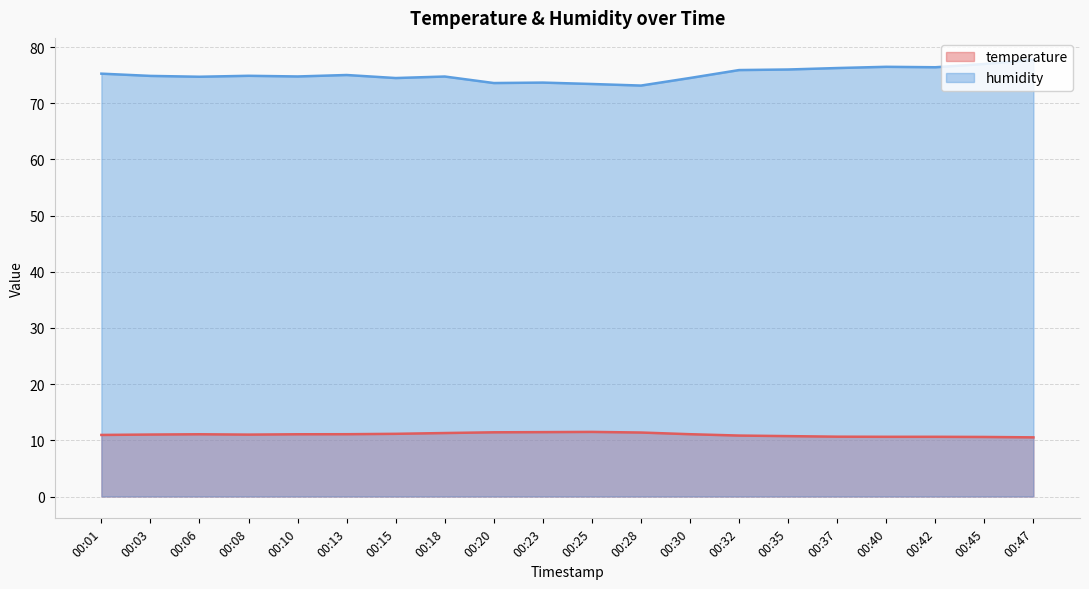

The humidity series shows 26.6 at 00:37. True or false?

False